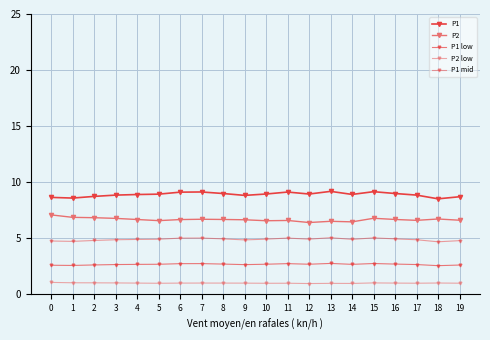

List the series in order of their peak value, lowest first.

P2 low, P1 low, P1 mid, P2, P1